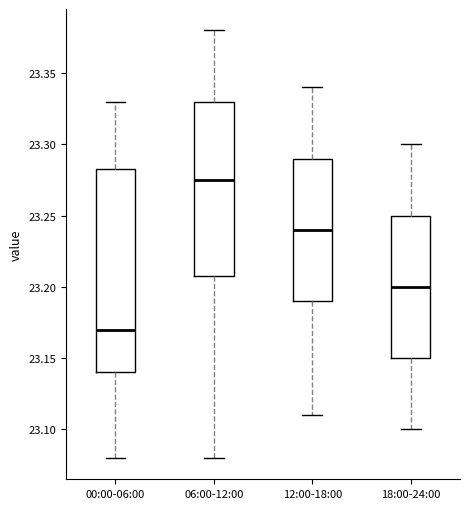

Reading left to right, read every box against the y-axis: the position of its median line, the range the box covers, and the ends of its whiskers. The values are not printed on the chart, so give them approximately, as read against the axis.

00:00-06:00: median 23.170, box 23.140 to 23.285, whiskers 23.080 to 23.330
06:00-12:00: median 23.275, box 23.210 to 23.330, whiskers 23.080 to 23.380
12:00-18:00: median 23.240, box 23.190 to 23.290, whiskers 23.110 to 23.340
18:00-24:00: median 23.200, box 23.150 to 23.250, whiskers 23.100 to 23.300